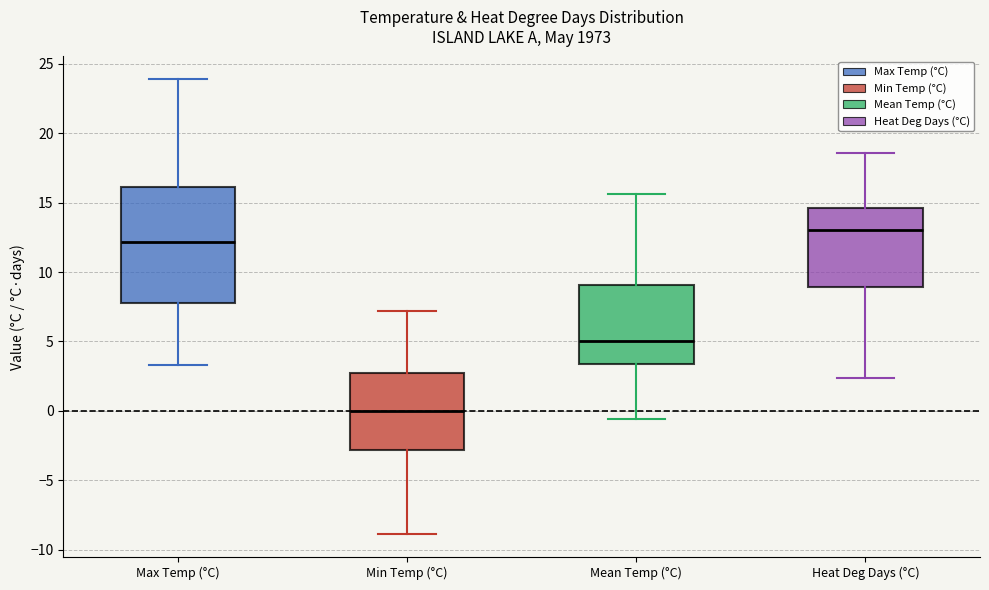

Reading left to right, read every box against the y-axis: the position of its median line, the range the box covers, and the ends of its whiskers. The values are not printed on the chart, so give them approximately, as read against the axis.

Max Temp (°C): median 12.0, box 8.0 to 16.0, whiskers 3.5 to 24.0
Min Temp (°C): median 0.0, box -3.0 to 3.0, whiskers -9.0 to 7.0
Mean Temp (°C): median 5.0, box 3.5 to 9.0, whiskers -0.5 to 15.5
Heat Deg Days (°C): median 13.0, box 9.0 to 14.5, whiskers 2.5 to 18.5